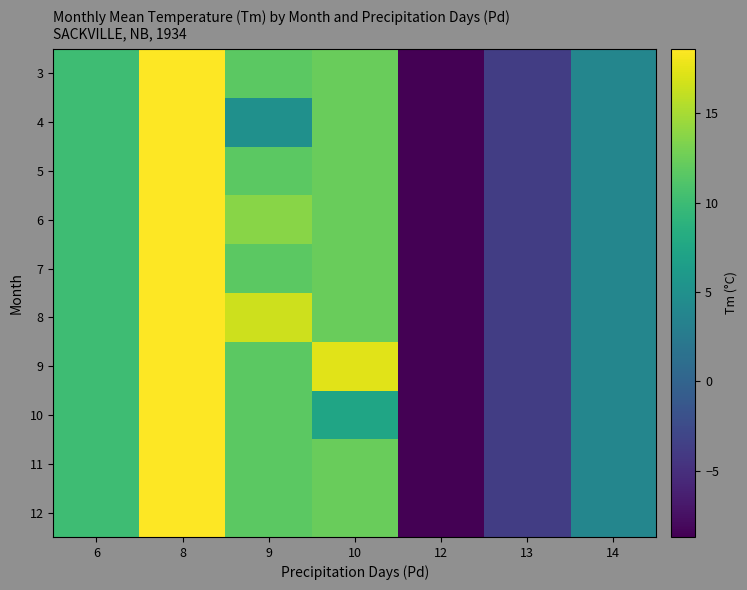

Which has a higher value, 8 or 6?

8